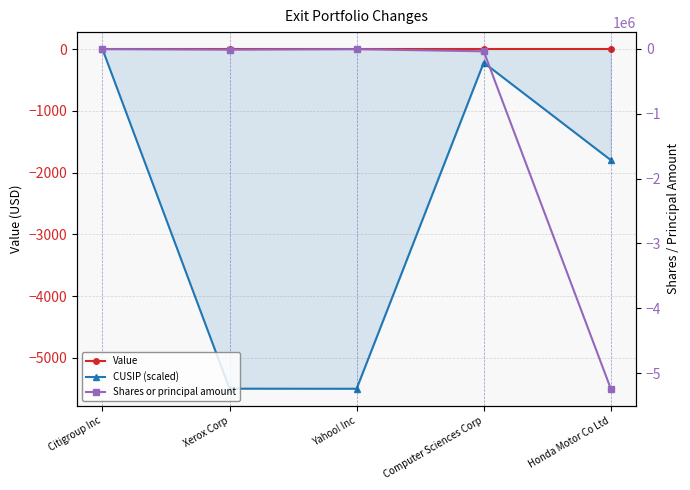

True or false: Shares or principal amount and CUSIP (scaled) intersect in this chart.

False